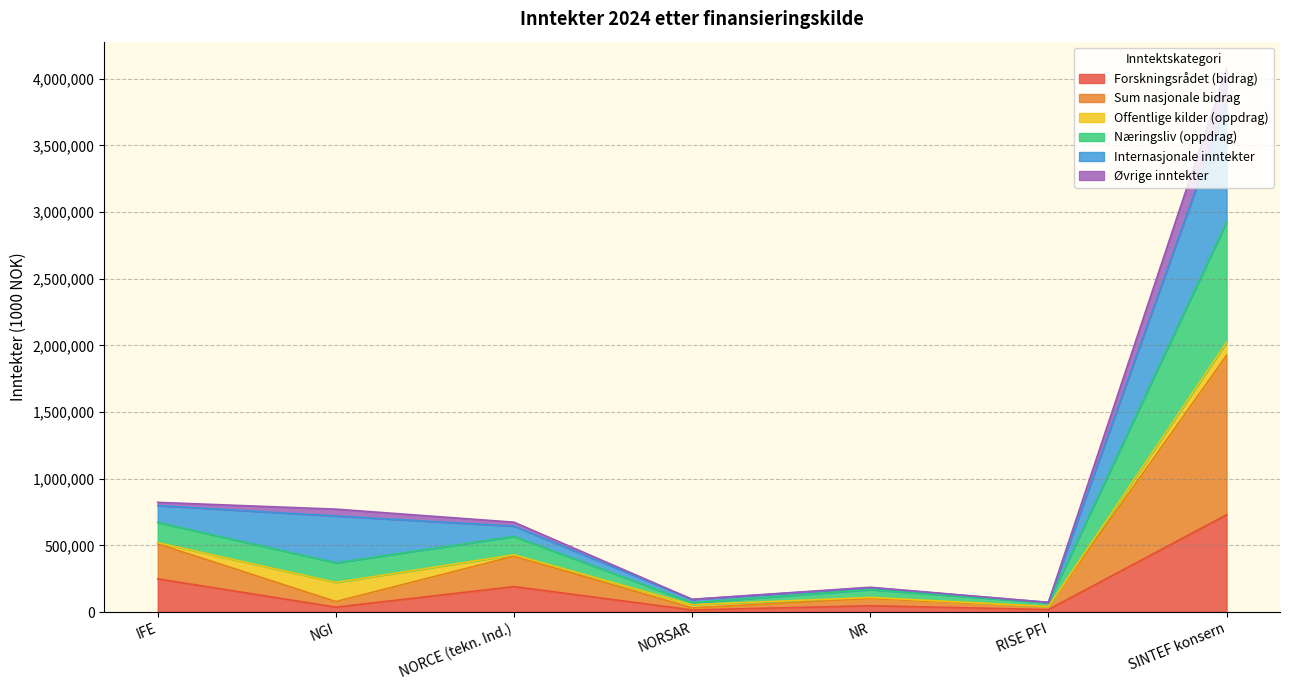

True or false: Forskningsrådet (bidrag) has a value of 1027416 at SINTEF konsern.

False